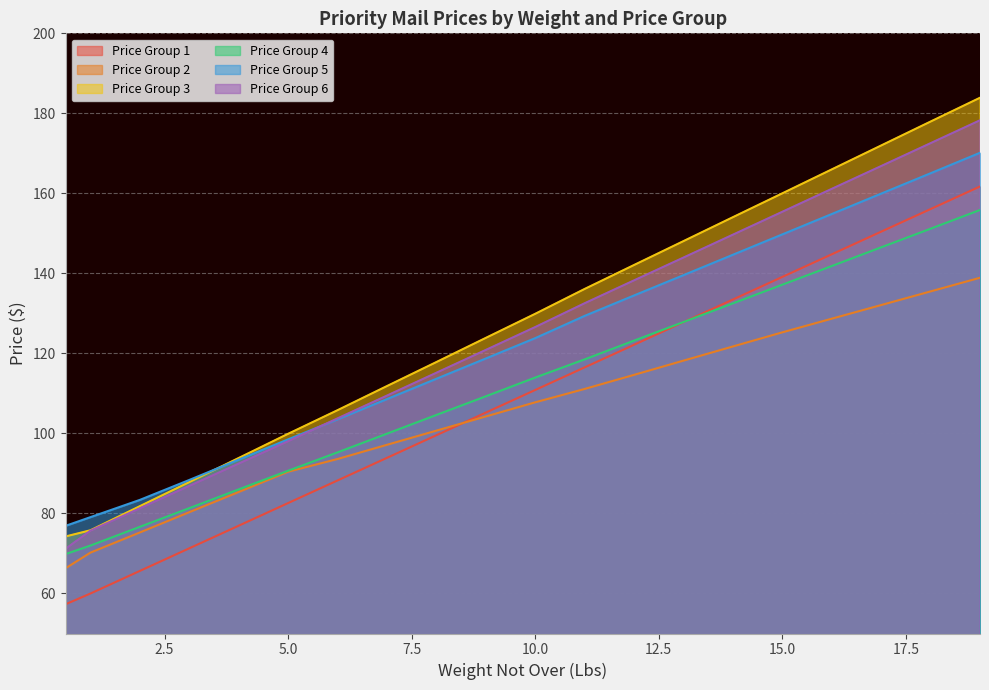

How many lines are shown in the chart?

6